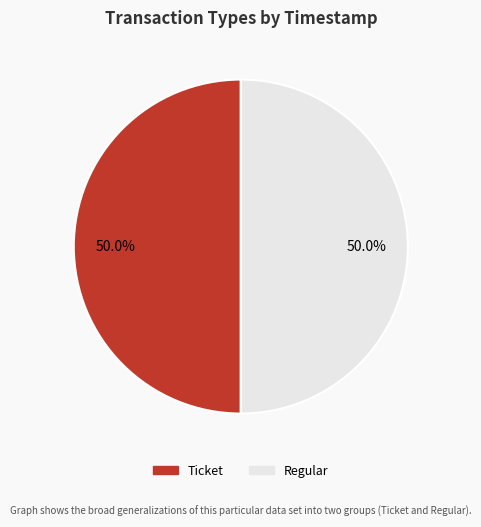

To the nearest percent, what is the combined percentage of Regular and Ticket?

100%